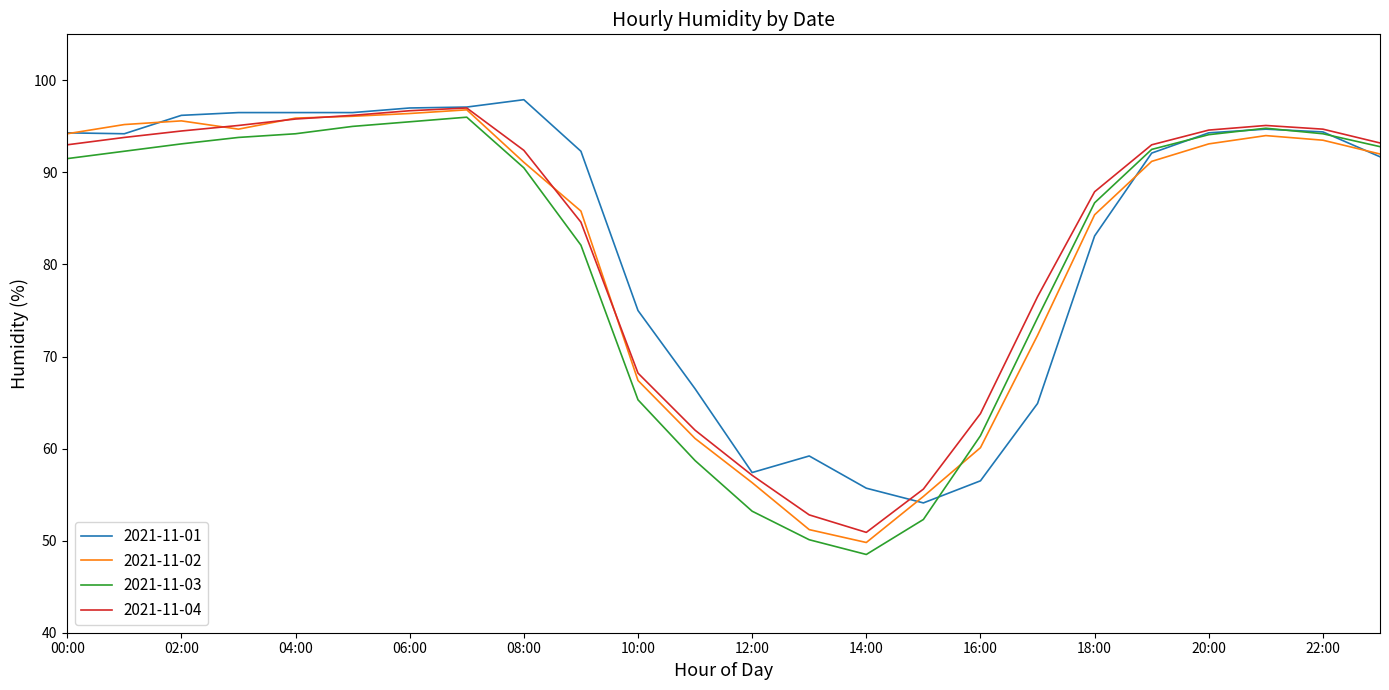

What is the maximum value shown in the chart?

97.9